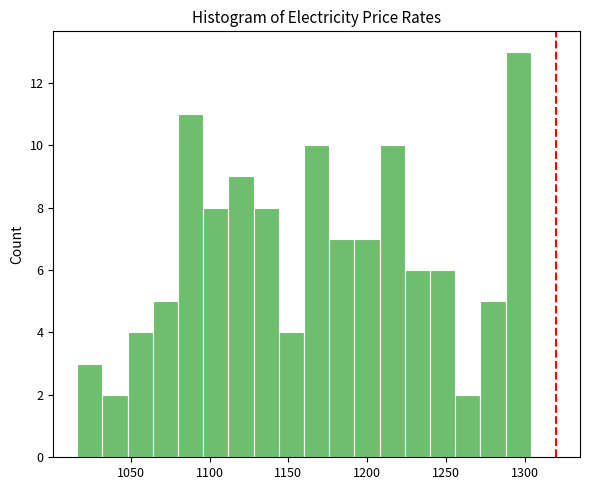

Around what value on the x-axis is the tallest bar? Give the approximate position of its centre, as read against the axis.

1295